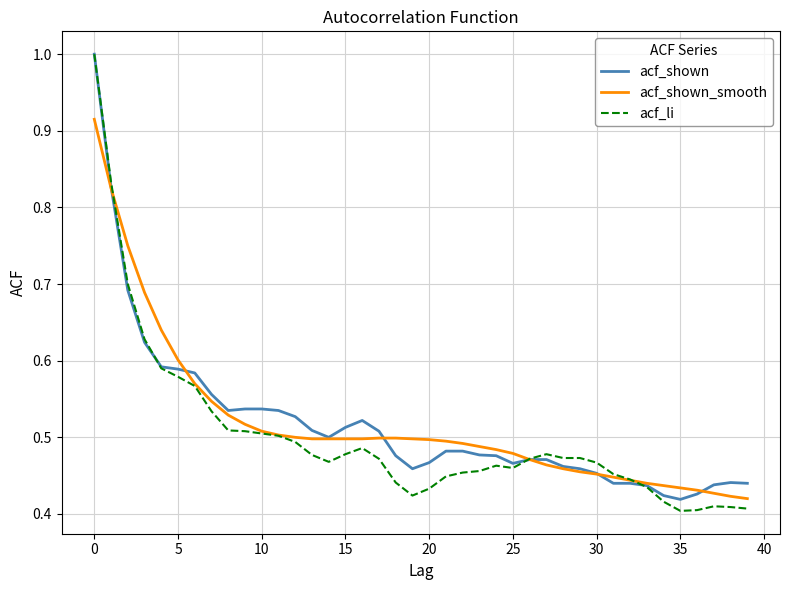

Which series has the largest range (max minus min)?

acf_li